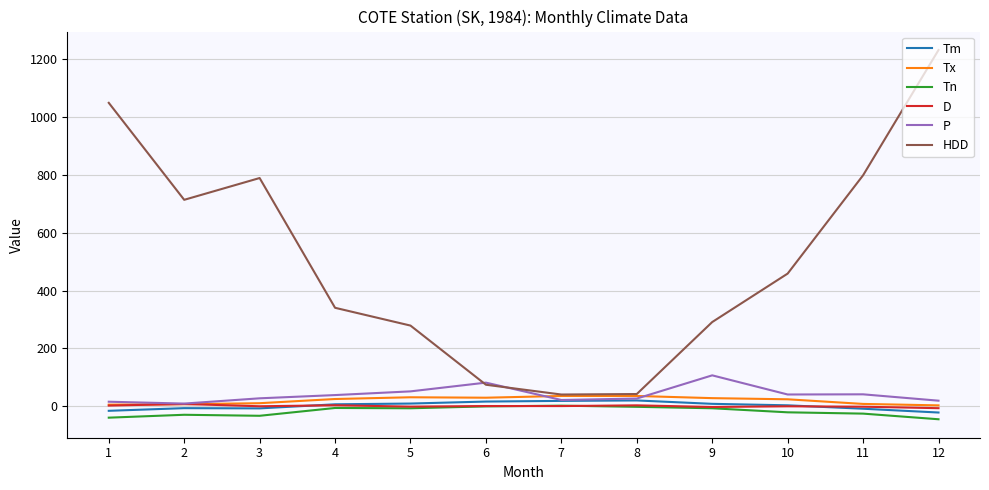

The value of HDD at 9 is 424.0. True or false?

False